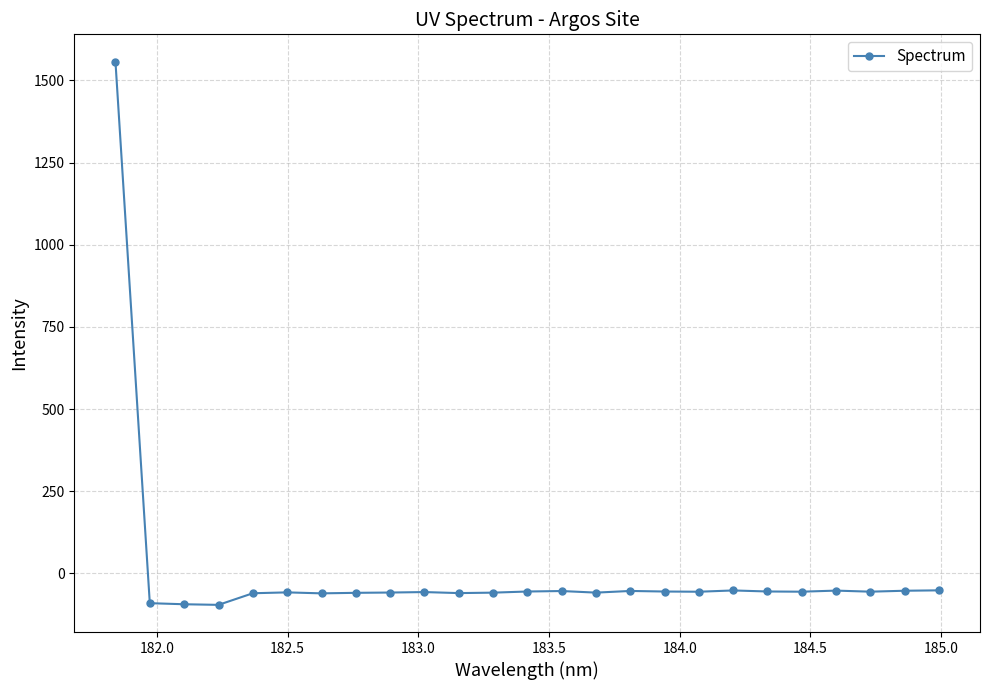

True or false: there are more than 2 points higher than both neighbors.

True